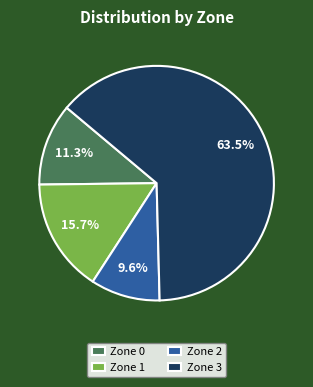

What is the largest slice in the pie chart?

Zone 3